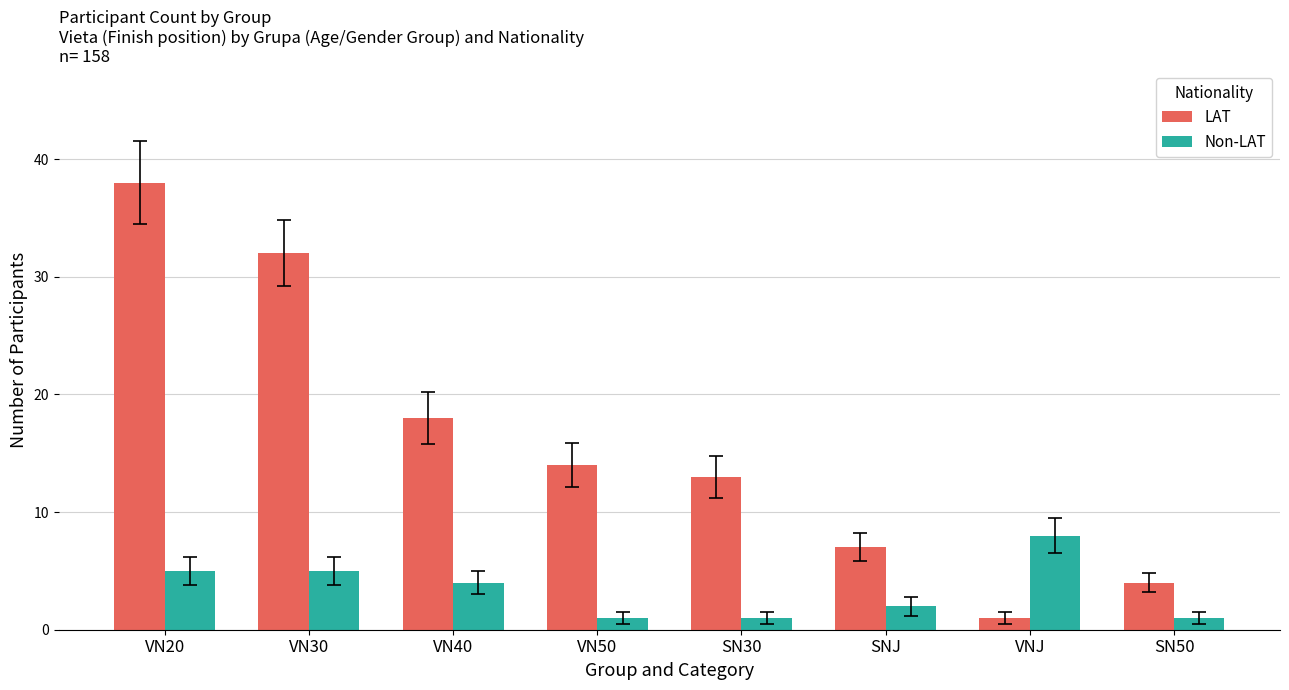

At which label is LAT closest to 19?

VN40